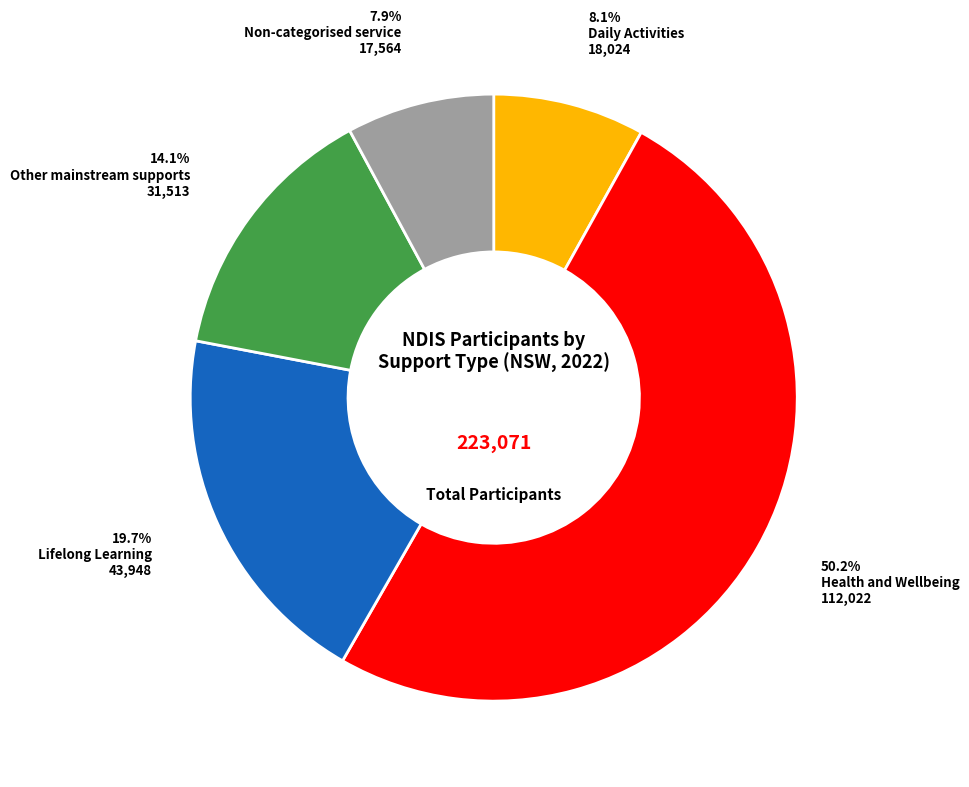

Count the number of slices in the pie.

5